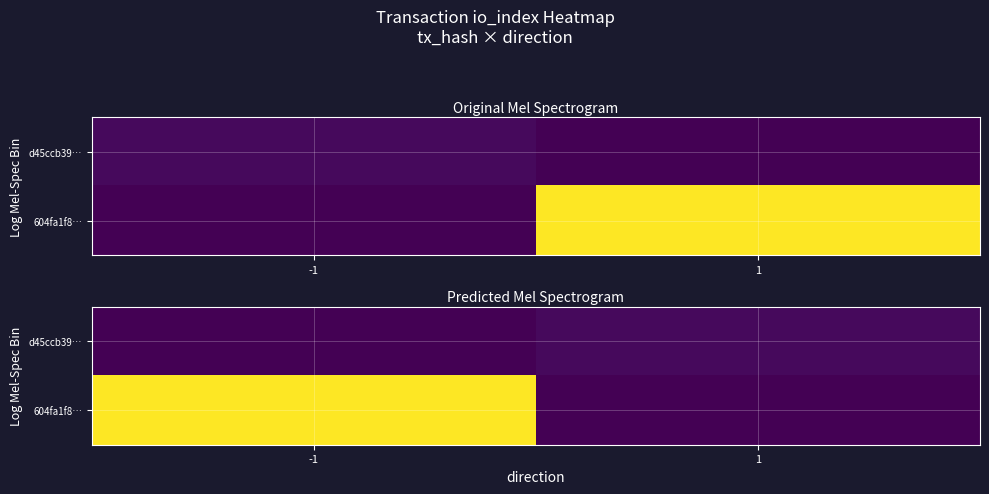

Which series has the largest total across all categories?

604fa1f8…